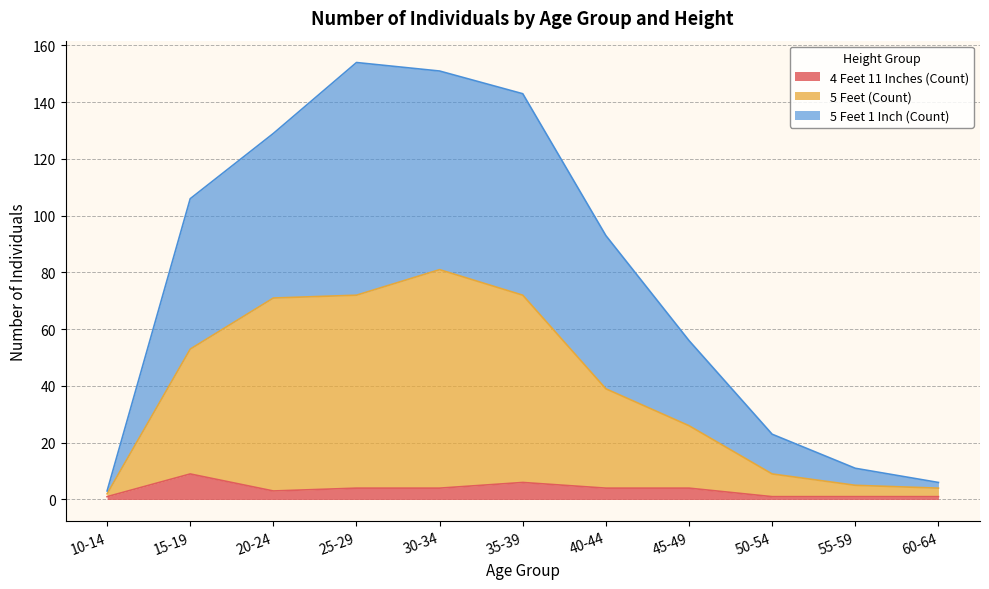

Reading right to left, extract all data points from this chart.

4 Feet 11 Inches (Count): 60-64=1	55-59=1	50-54=1	45-49=4	40-44=4	35-39=6	30-34=4	25-29=4	20-24=3	15-19=9	10-14=1
5 Feet (Count): 60-64=4	55-59=5	50-54=9	45-49=26	40-44=39	35-39=72	30-34=81	25-29=72	20-24=71	15-19=53	10-14=2
5 Feet 1 Inch (Count): 60-64=6	55-59=11	50-54=23	45-49=56	40-44=93	35-39=143	30-34=151	25-29=154	20-24=129	15-19=106	10-14=3